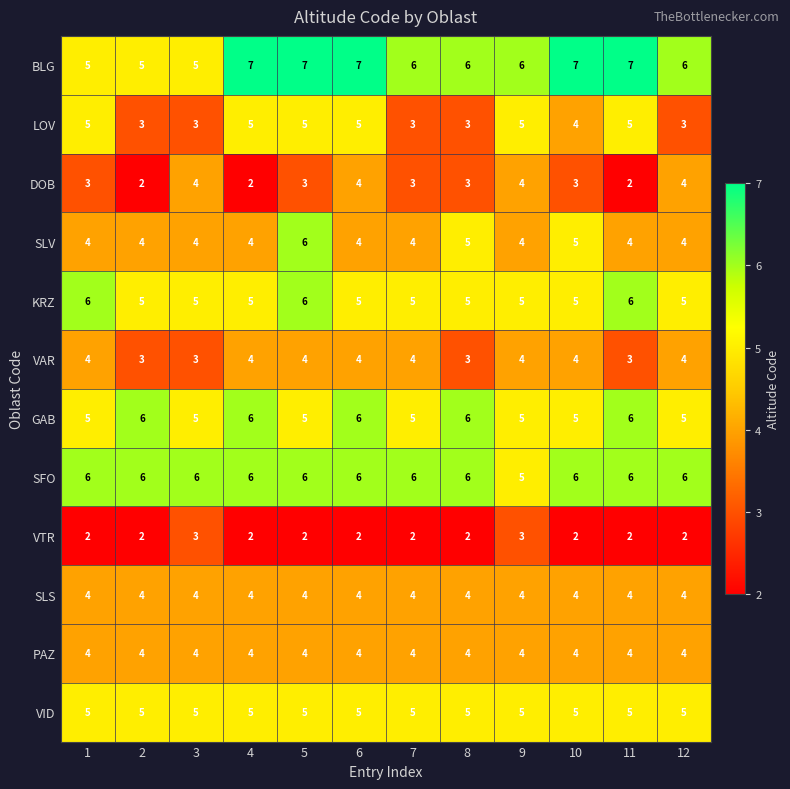

What is the total value across all series at 11?

54